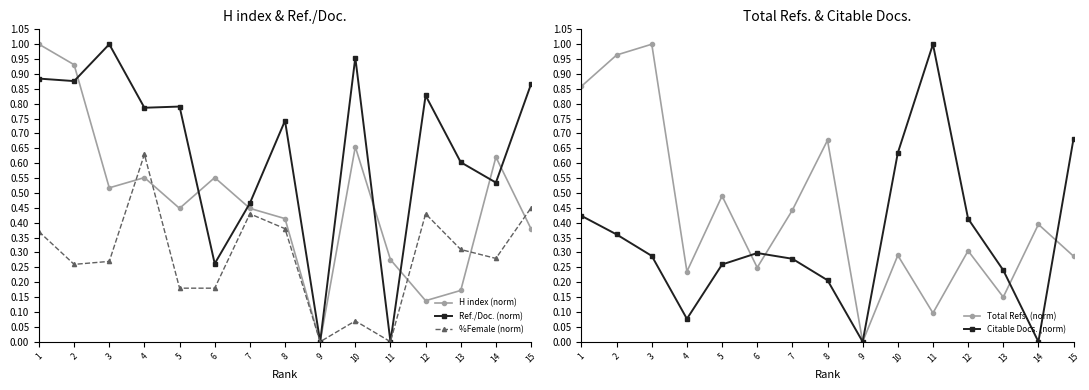

Does the chart have visible grid lines?

No